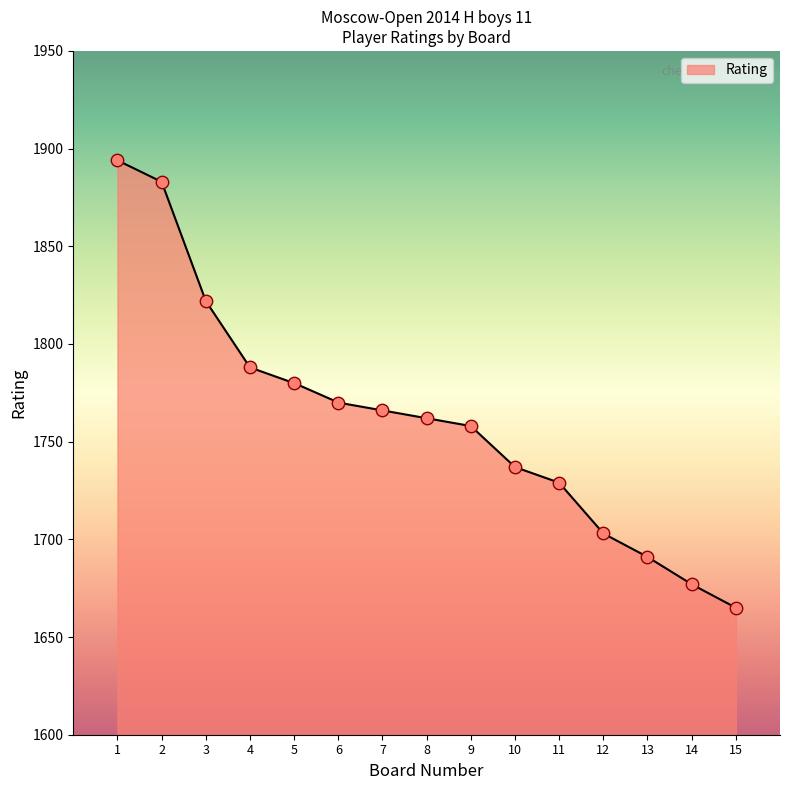

What is the change in value from 1 to 8?

-132